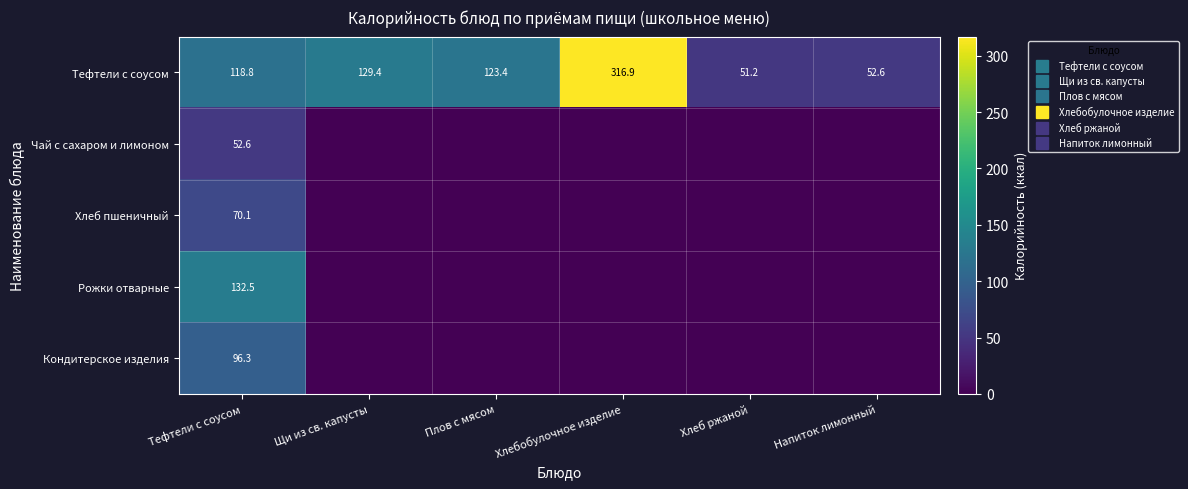

True or false: Чай с сахаром и лимоном has a value of 52.6 at Тефтели с соусом.

True